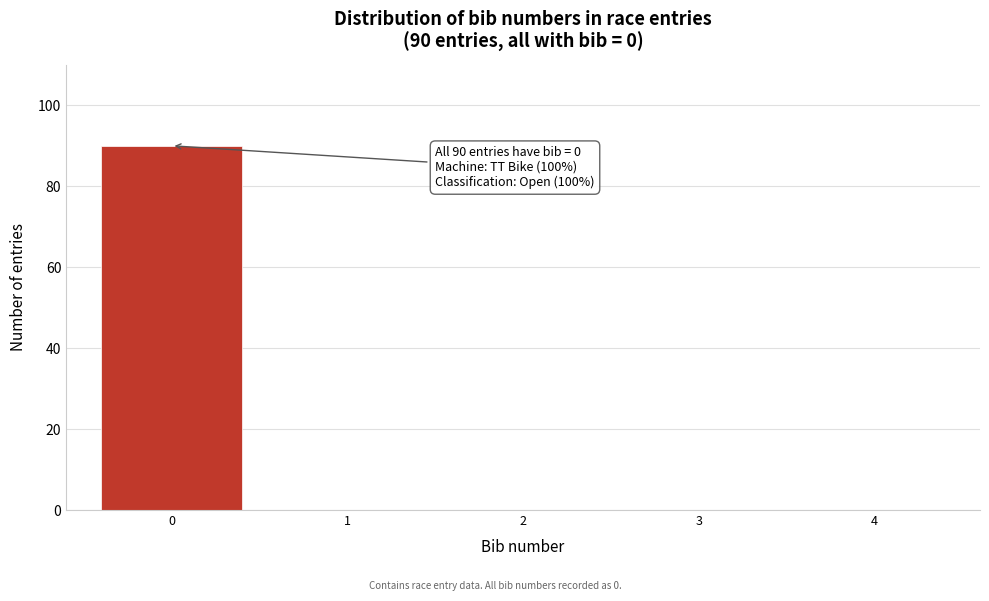

Reading right to left, extract all data points from this chart.

4=0	3=0	2=0	1=0	0=90